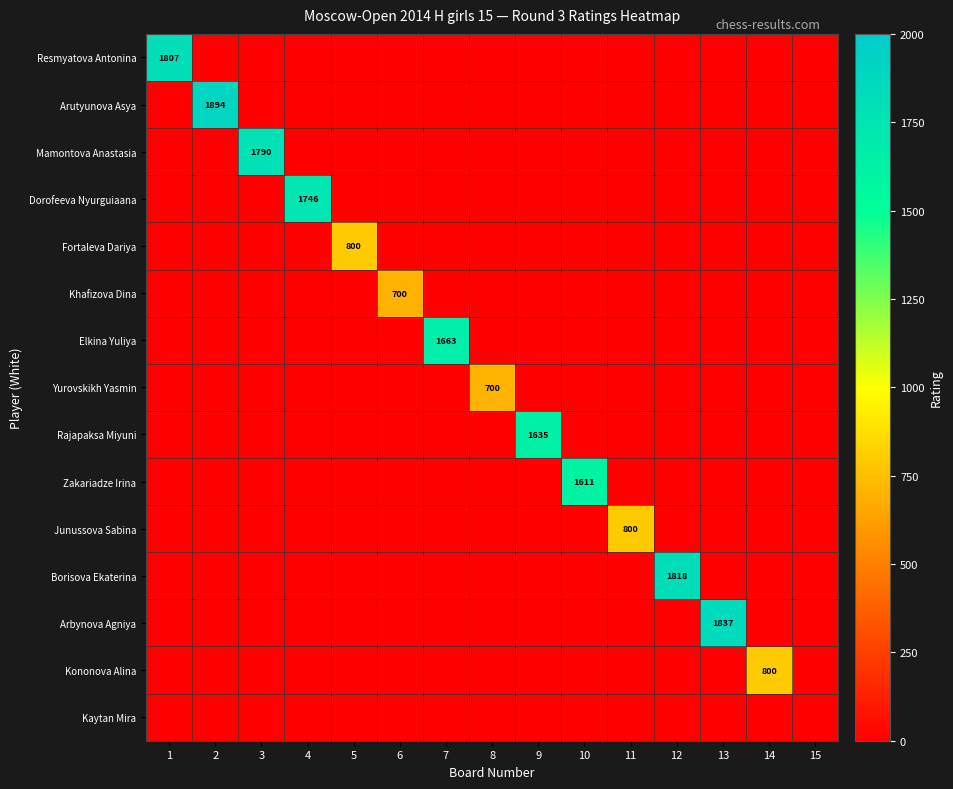

Which series has the widest spread of values?

Arutyunova Asya